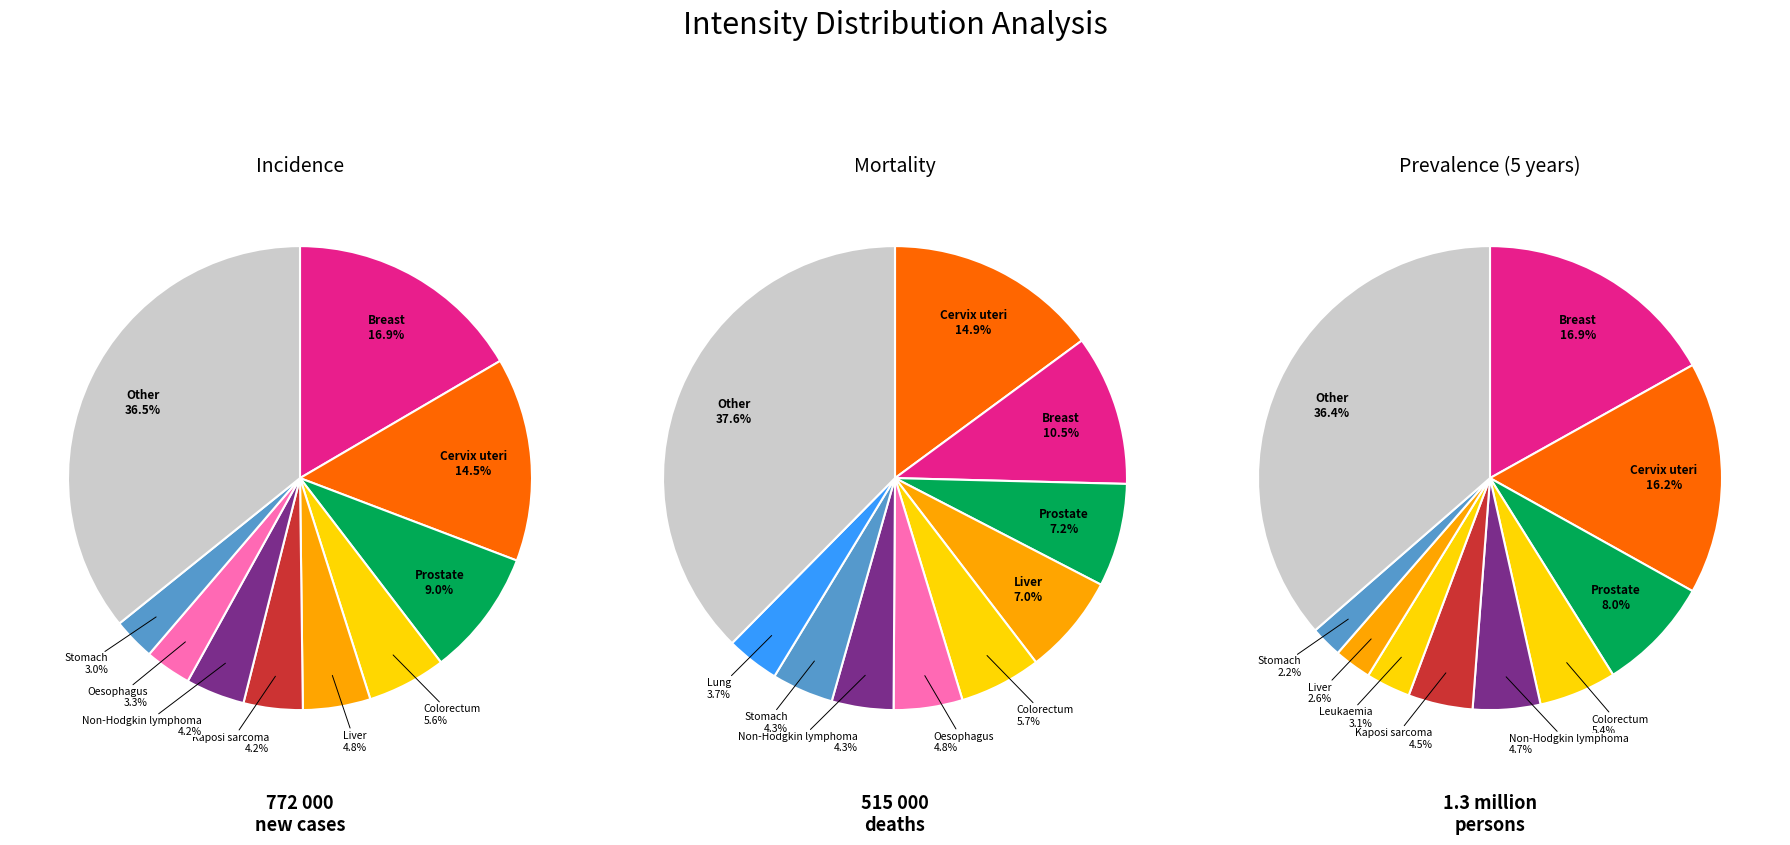

To the nearest percent, what is the difference between the largest and smallest slice percentages?

34%